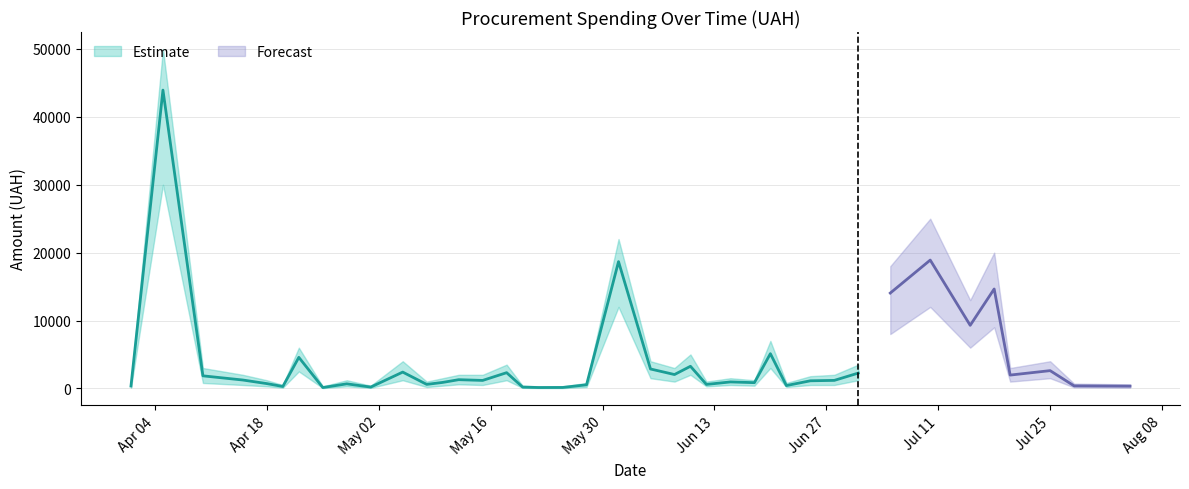

What is the difference between the second highest and second lowest values in the Total Spending (UAH) series?

18774.0